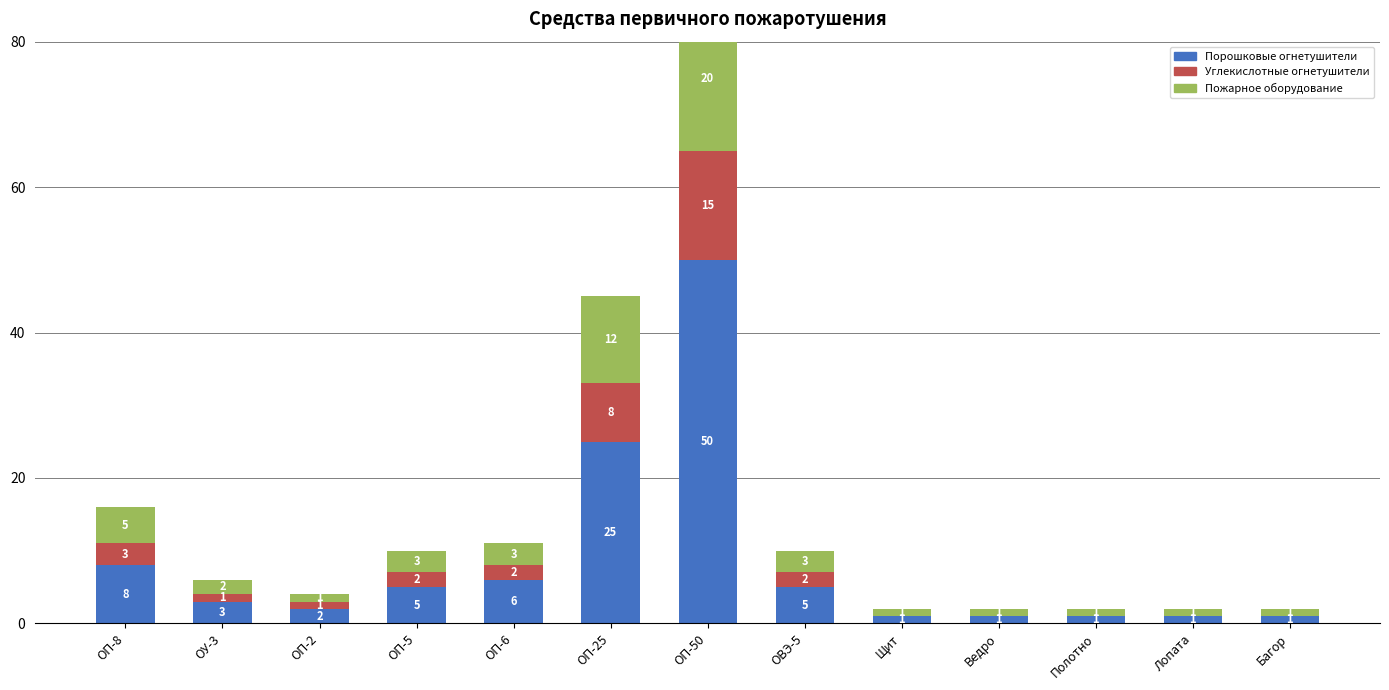

Reading left to right, extract all data points from this chart.

Порошковые огнетушители: ОП-8=8	ОУ-3=3	ОП-2=2	ОП-5=5	ОП-6=6	ОП-25=25	ОП-50=50	ОВЭ-5=5	Щит=1	Ведро=1	Полотно=1	Лопата=1	Багор=1
Углекислотные огнетушители: ОП-8=3	ОУ-3=1	ОП-2=1	ОП-5=2	ОП-6=2	ОП-25=8	ОП-50=15	ОВЭ-5=2	Щит=0	Ведро=0	Полотно=0	Лопата=0	Багор=0
Пожарное оборудование: ОП-8=5	ОУ-3=2	ОП-2=1	ОП-5=3	ОП-6=3	ОП-25=12	ОП-50=20	ОВЭ-5=3	Щит=1	Ведро=1	Полотно=1	Лопата=1	Багор=1